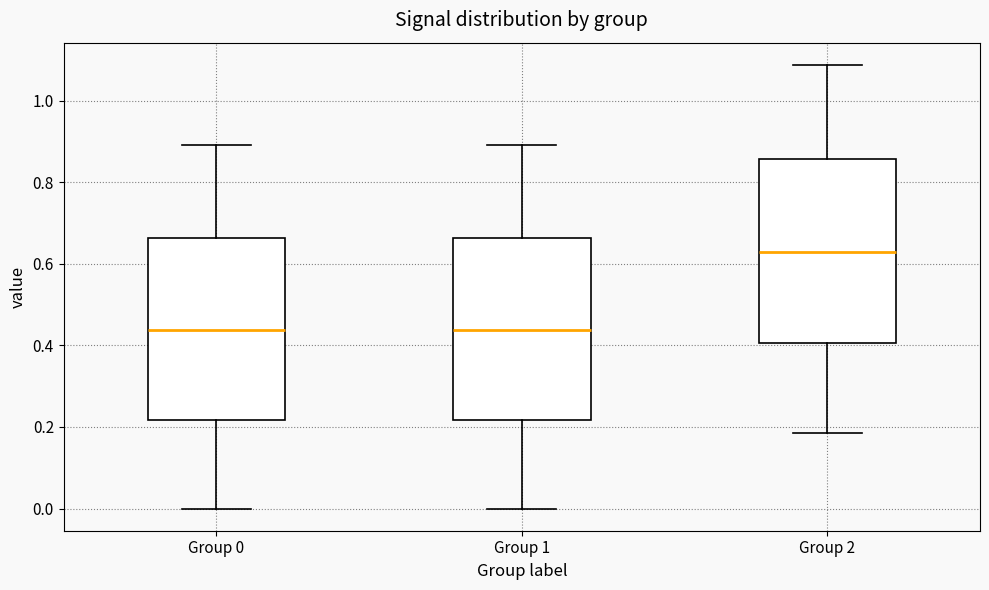

Reading left to right, transcribe this box plot: for each box, give where its median line is, the range the box spans, and where its two whiskers end, as read against the y-axis. The values are not printed on the chart, so give them approximately, as read against the axis.

Group 0: median 0.44, box 0.22 to 0.66, whiskers 0.00 to 0.90
Group 1: median 0.44, box 0.22 to 0.66, whiskers 0.00 to 0.90
Group 2: median 0.62, box 0.40 to 0.86, whiskers 0.18 to 1.08